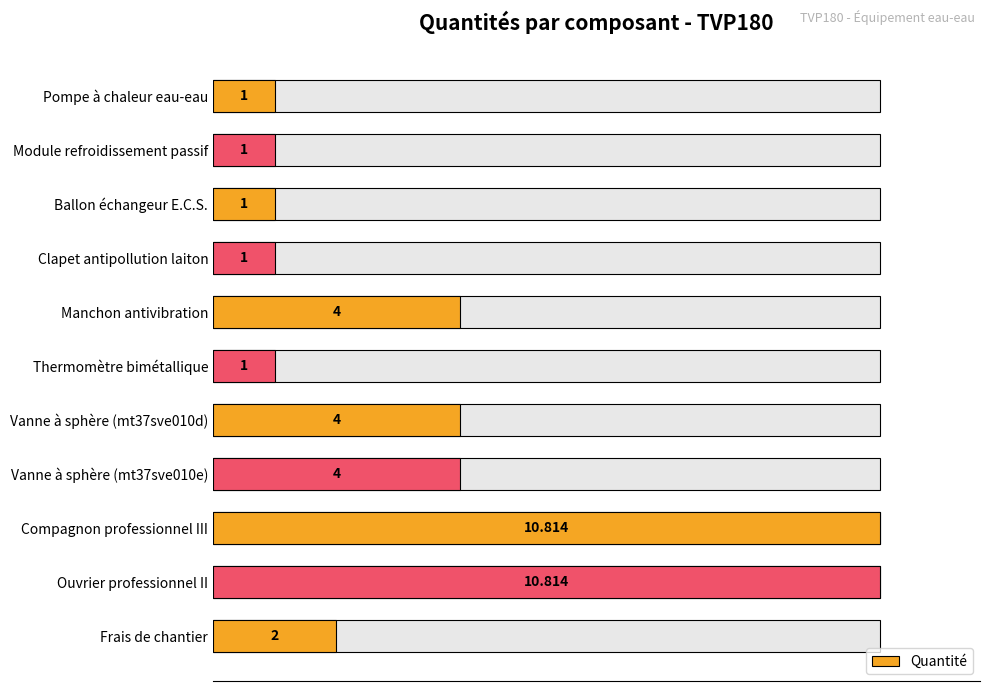

Which has a higher value, Ouvrier professionnel II or Clapet antipollution laiton?

Ouvrier professionnel II